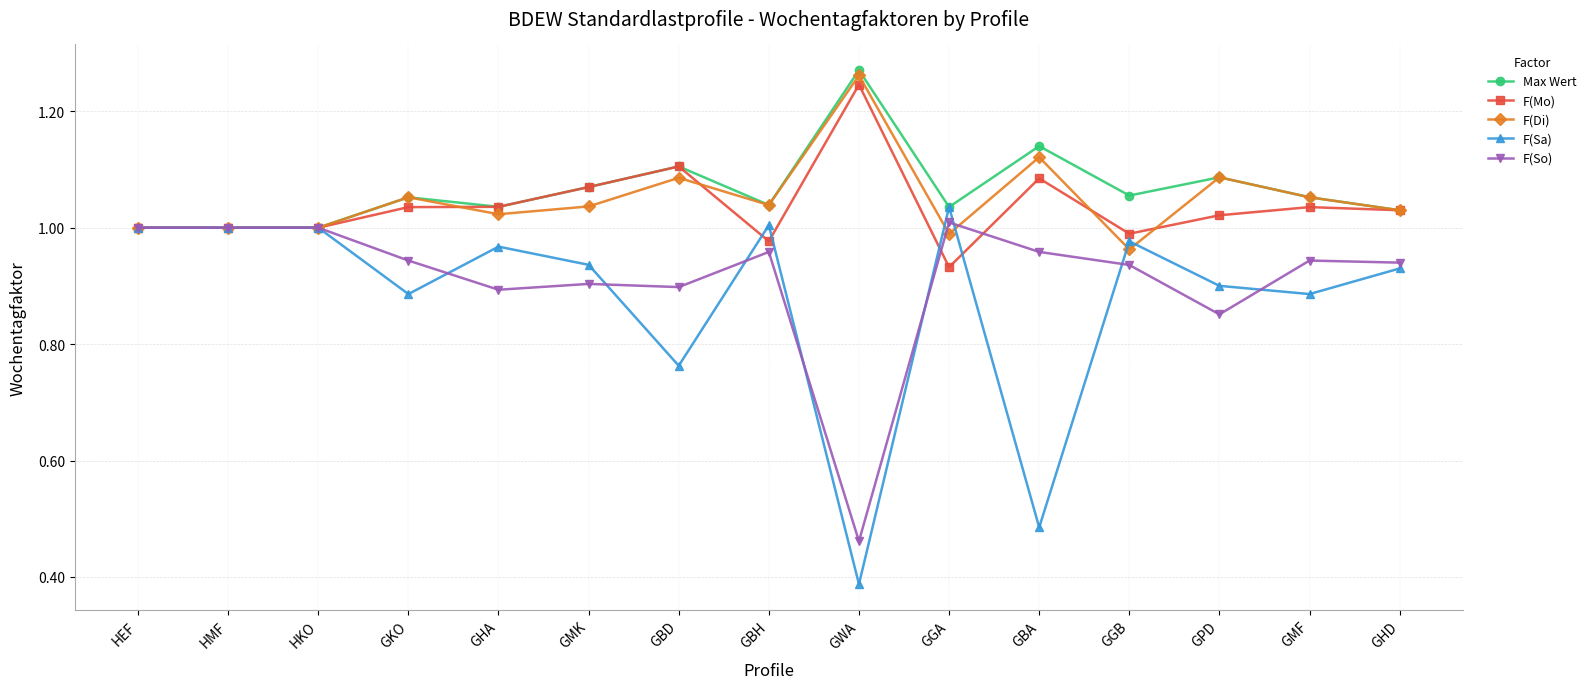

Does the chart have visible grid lines?

Yes